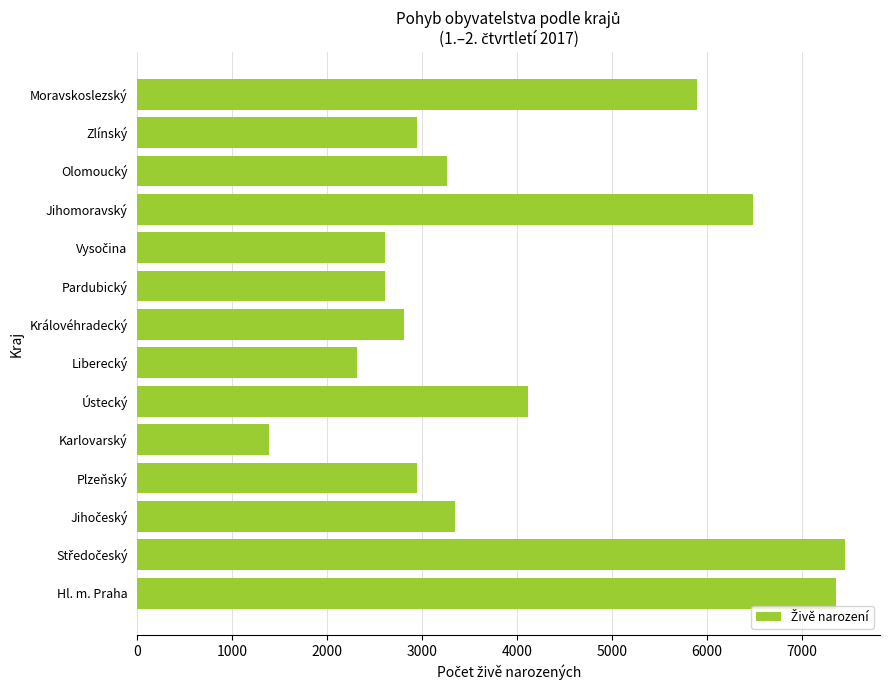

What is the difference between the maximum and second lowest values?

5134